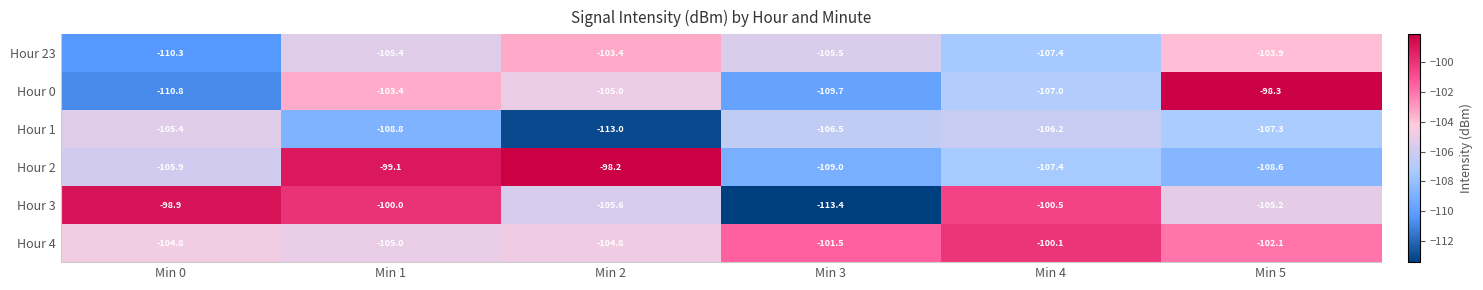

At which category does the chart reach its peak across all series?

Min 2